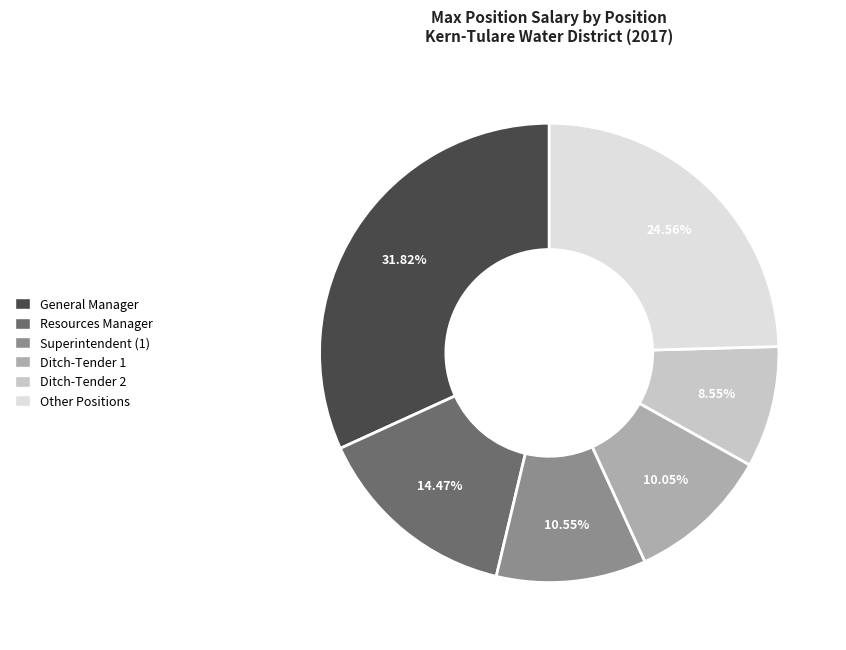

How many segments does this pie chart have?

6